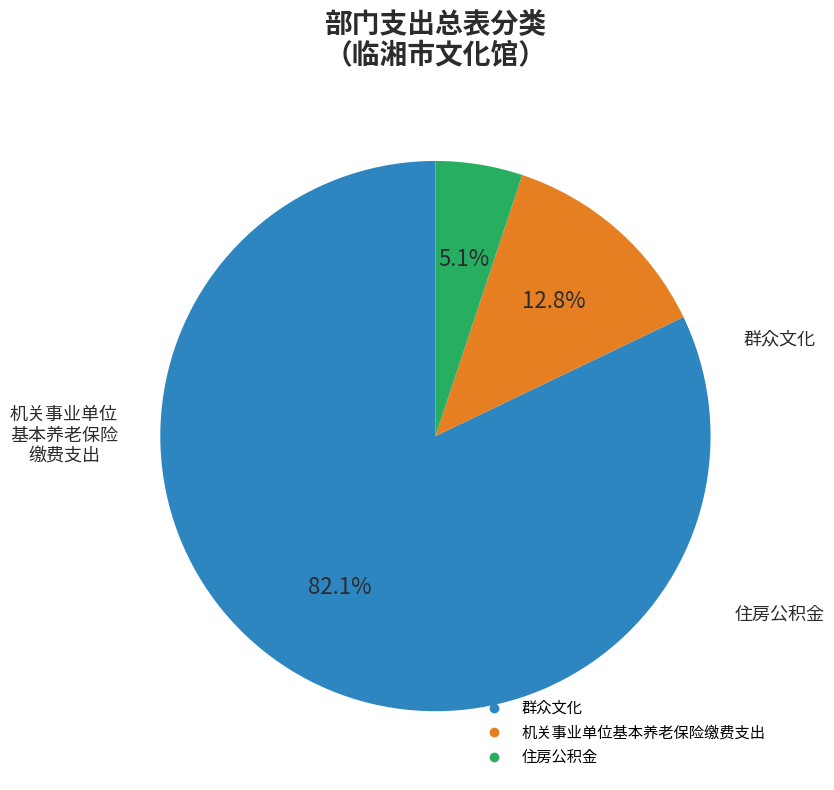

Rank the categories by value from lowest to highest.

住房公积金, 机关事业单位基本养老保险缴费支出, 群众文化